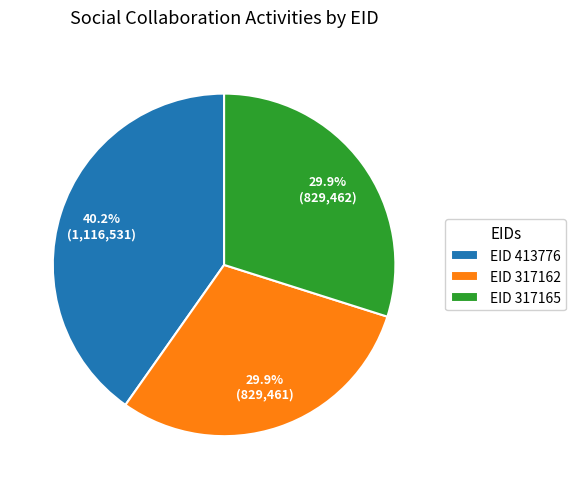

Which has a higher value, EID 413776 or EID 317165?

EID 413776